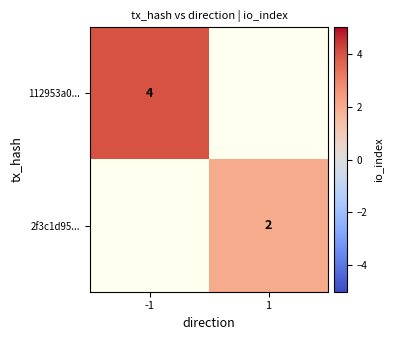

Is it true that 2f3c1d95... equals 0.9 at 1?

False